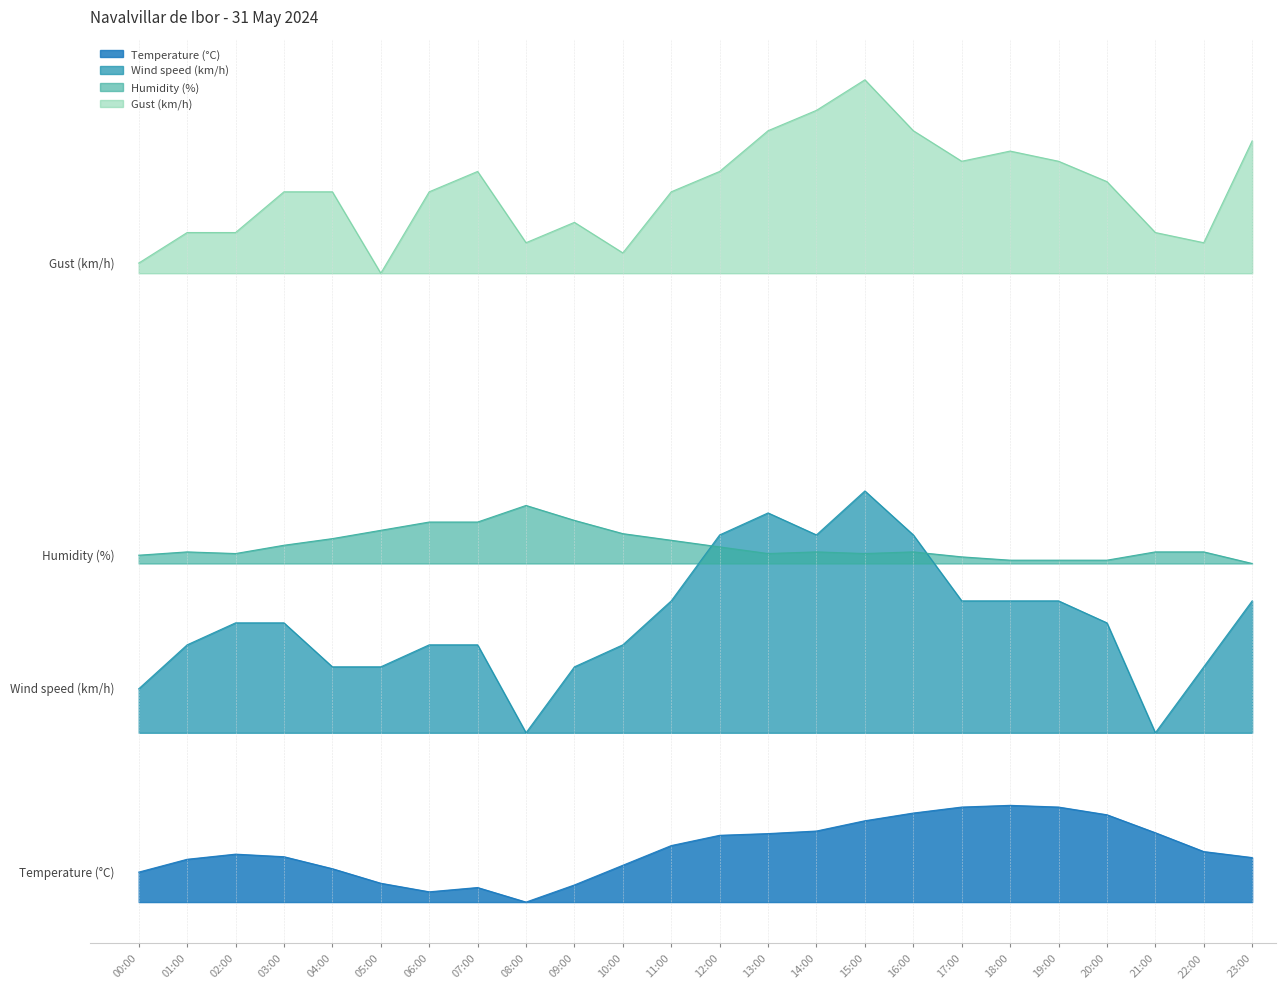

Which has a higher value, 06:00 or 03:00?

03:00